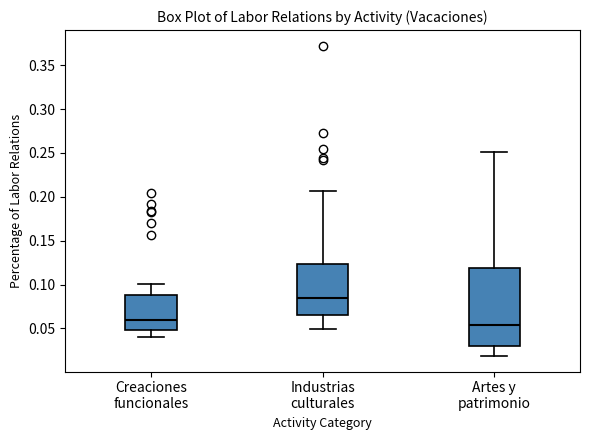

Reading left to right, transcribe this box plot: for each box, give where its median line is, the range the box spans, and where its two whiskers end, as read against the y-axis. The values are not printed on the chart, so give them approximately, as read against the axis.

Creaciones funcionales: median 0.060, box 0.050 to 0.090, whiskers 0.040 to 0.100
Industrias culturales: median 0.085, box 0.065 to 0.125, whiskers 0.050 to 0.205
Artes y patrimonio: median 0.055, box 0.030 to 0.120, whiskers 0.020 to 0.250